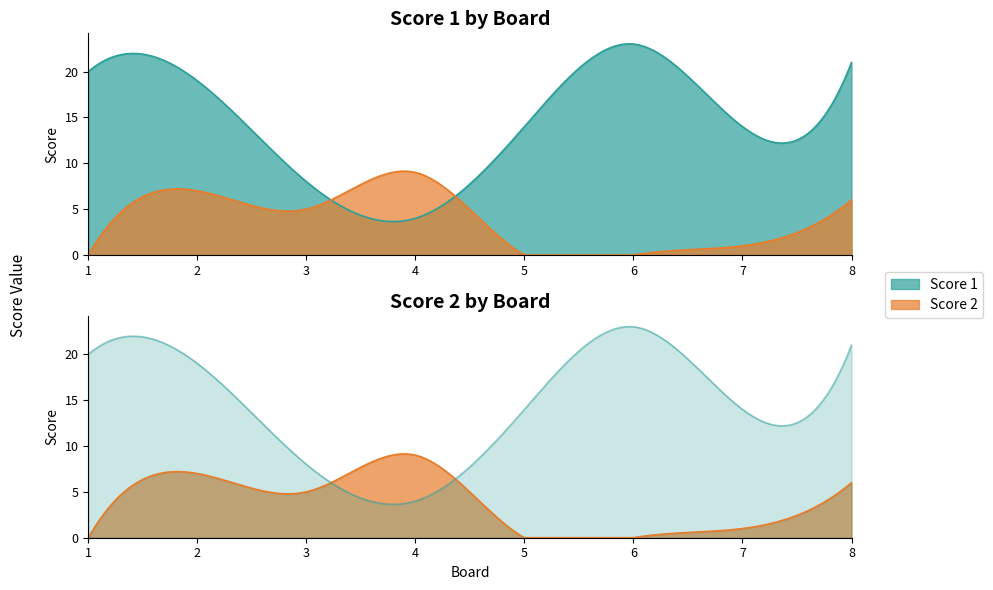

The value of Score 2 at 5 is 0. True or false?

True